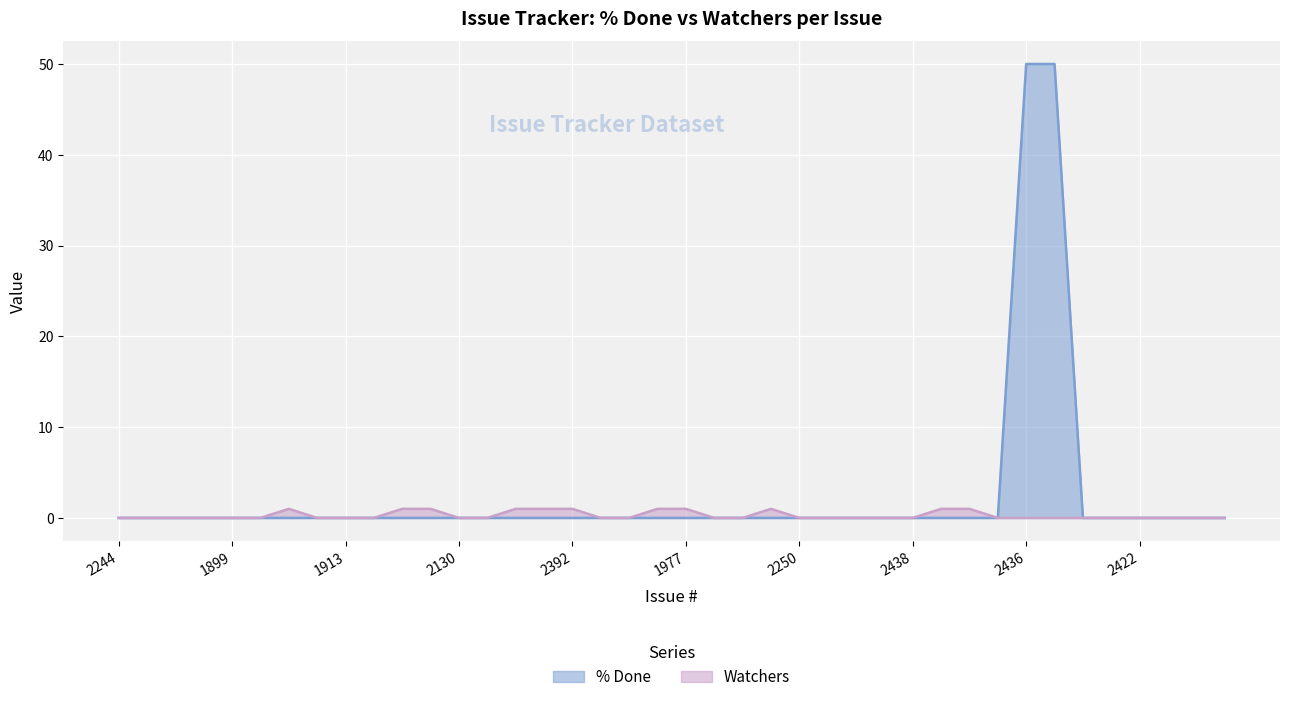

True or false: Watchers has a value of 1 at 2079.

False